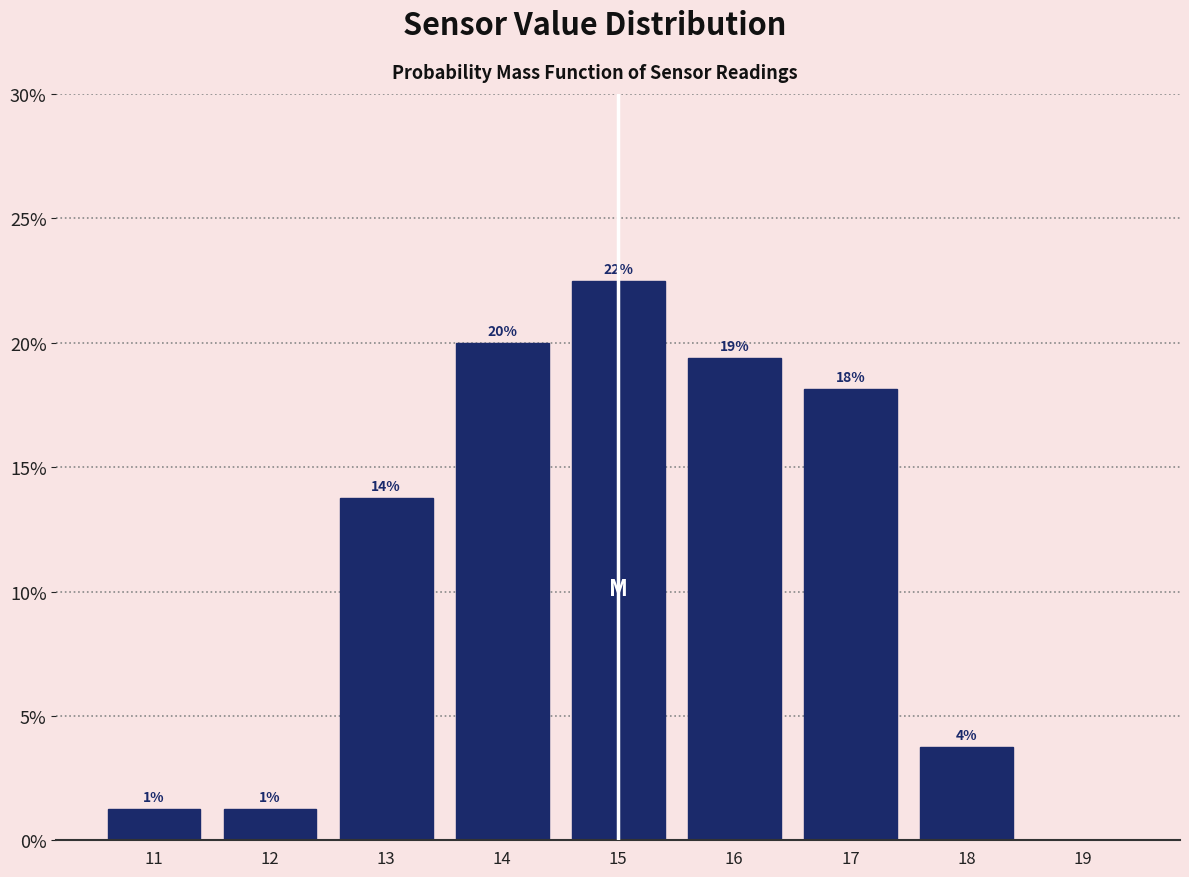

Are the bars horizontal?

No